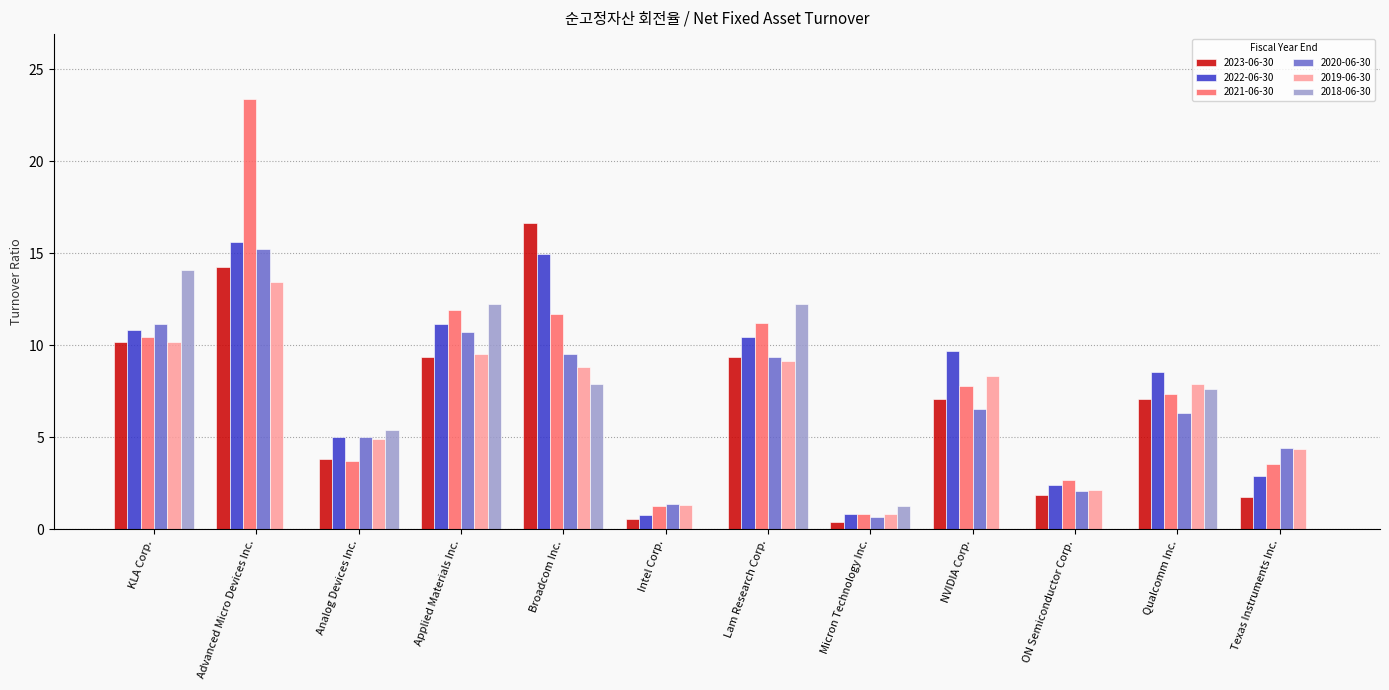

The value of 2020-06-30 at NVIDIA Corp. is 6.5. True or false?

True